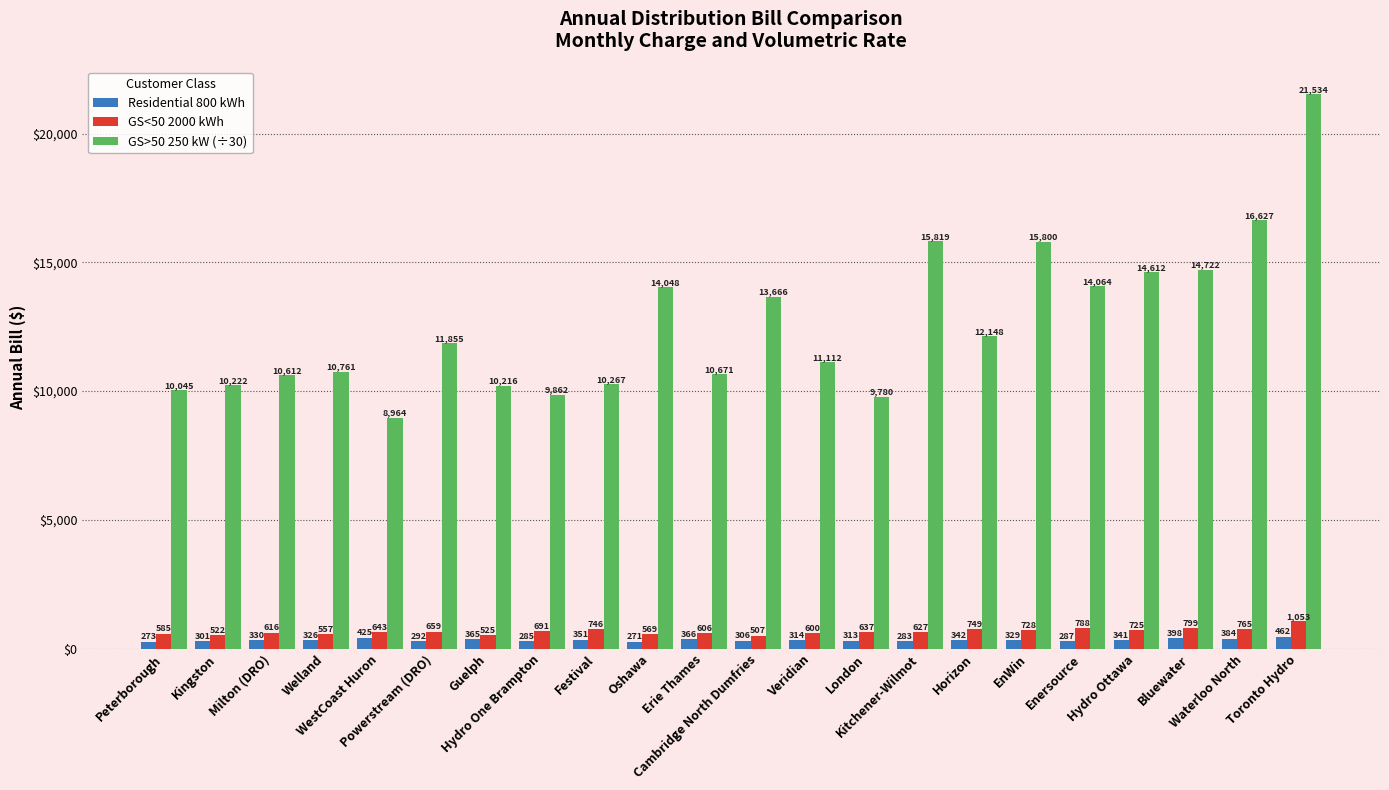

At which category is the sum across all series the highest?

Toronto Hydro